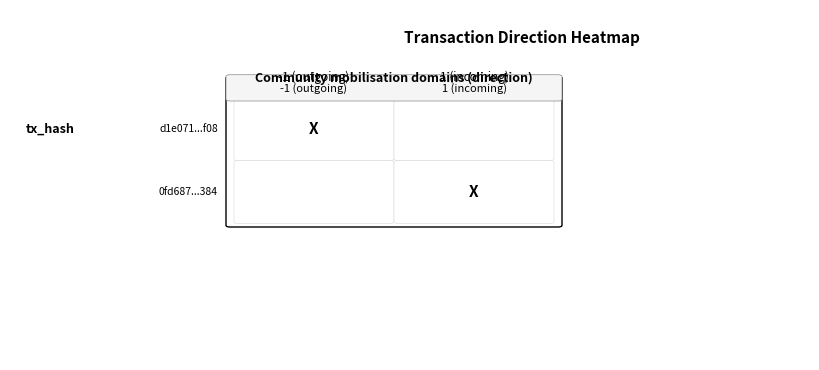

How many d1e071142606e1ecba27ec3adc9e3bc840b9f08 values are between -1 and 8?

2